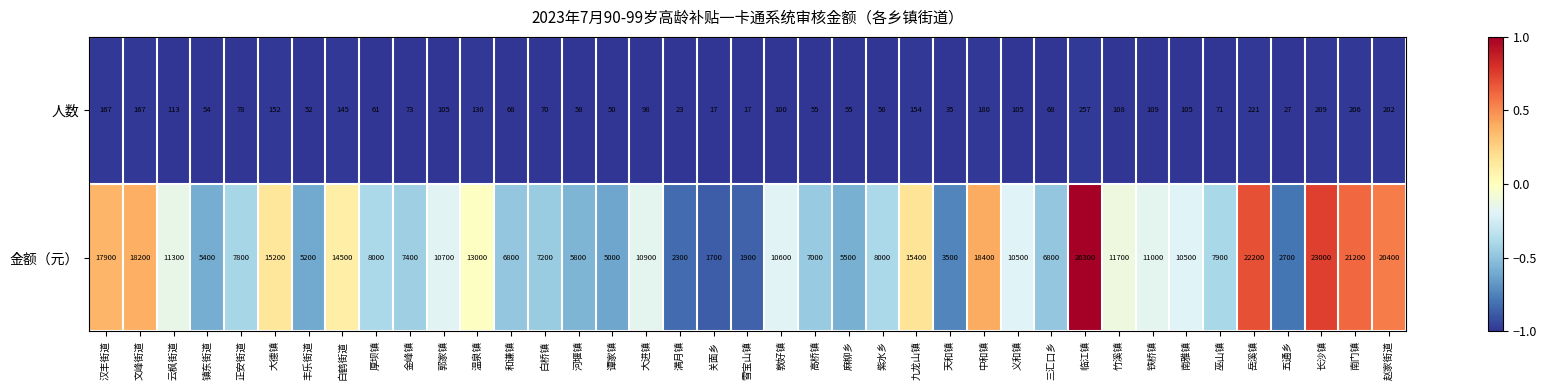

Which series has the largest range (max minus min)?

金额（元）